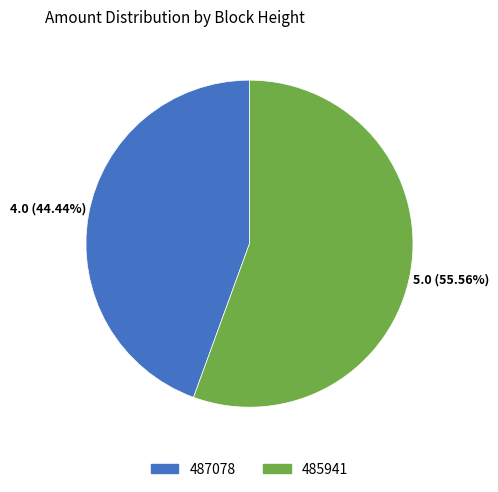

What percentage is the 485941 slice, to the nearest percent?

56%